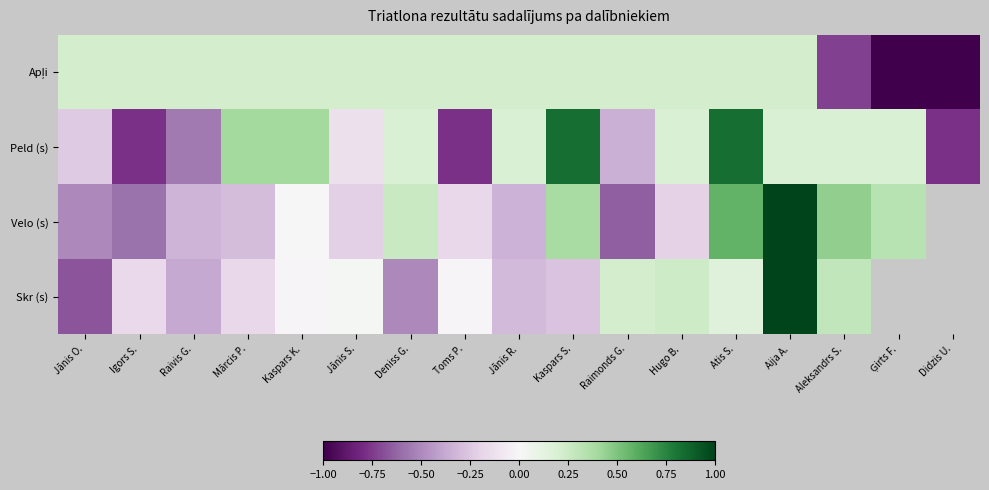

At which category does the chart reach its minimum across all series?

Didzis U.